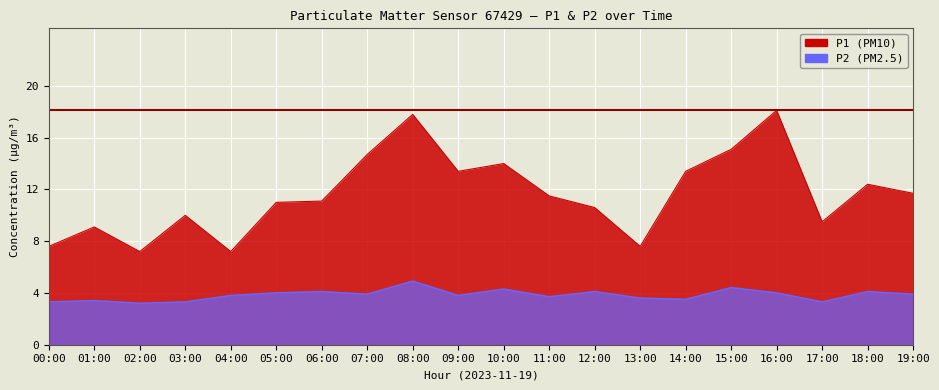

True or false: P2 and P1 cross at least once.

False